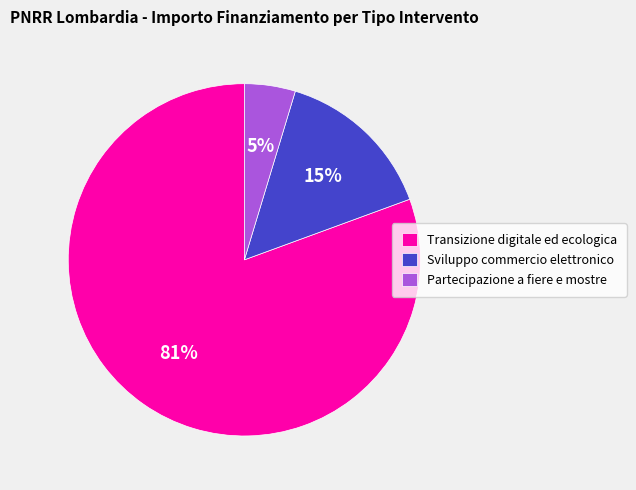

Which has a higher value, Partecipazione a fiere e mostre or Transizione digitale ed ecologica?

Transizione digitale ed ecologica